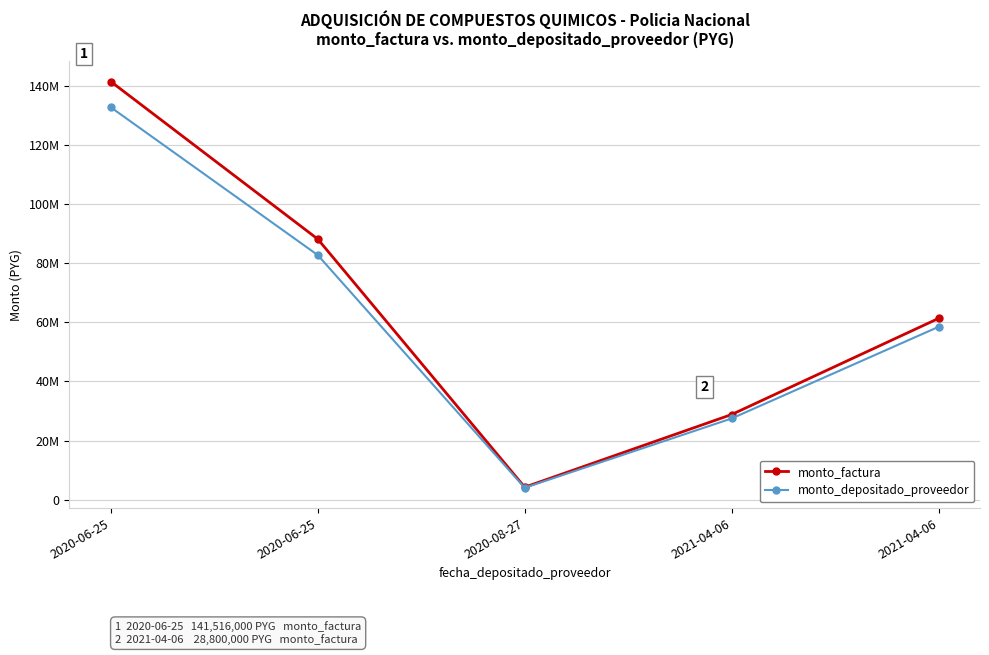

What are all the series names shown in the legend?

monto_factura, monto_depositado_proveedor